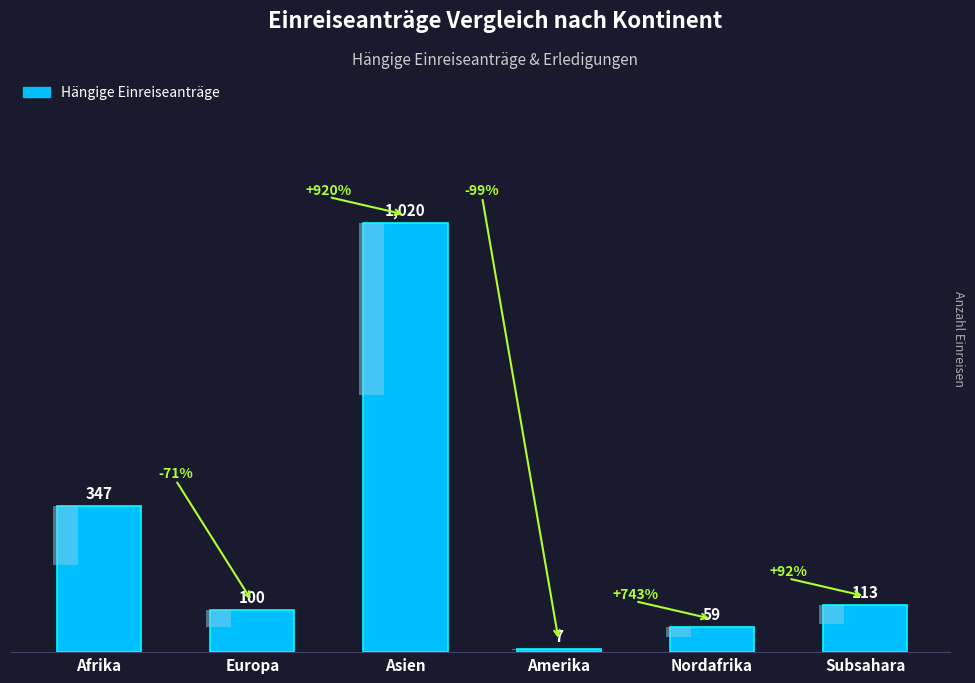

What position from the left is Europa?

2